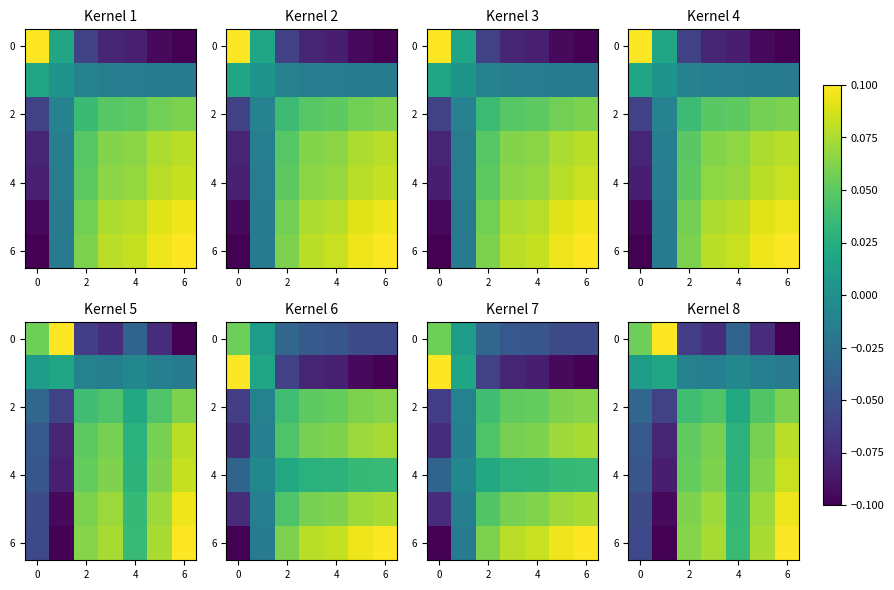

What is the difference between the highest and lowest values at 5?

0.1